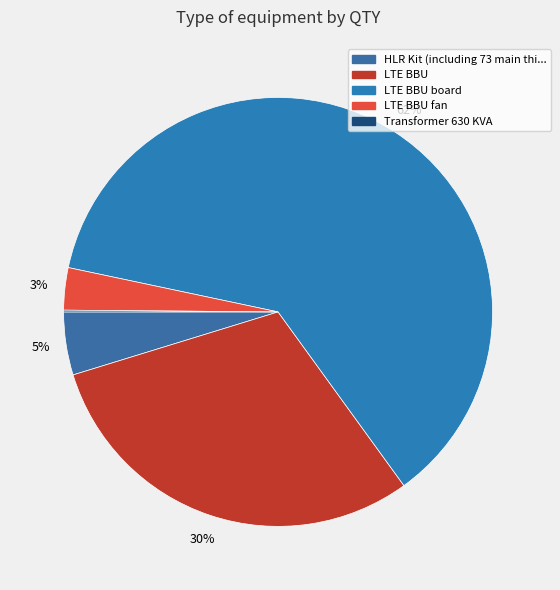

How many segments does this pie chart have?

5